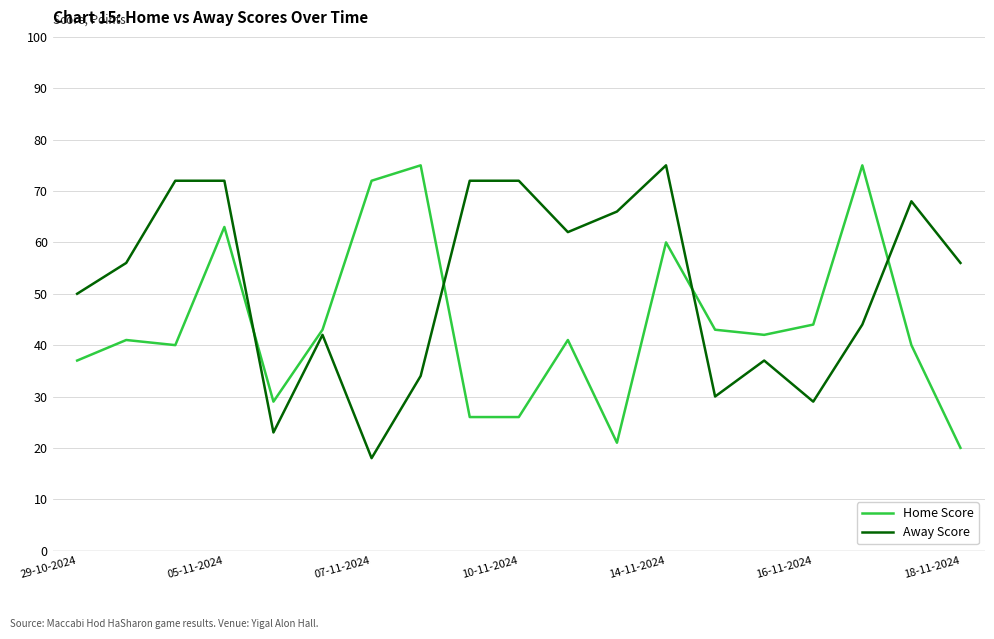

After their last crossing, which series has the higher values: Away Score or Home Score?

Away Score